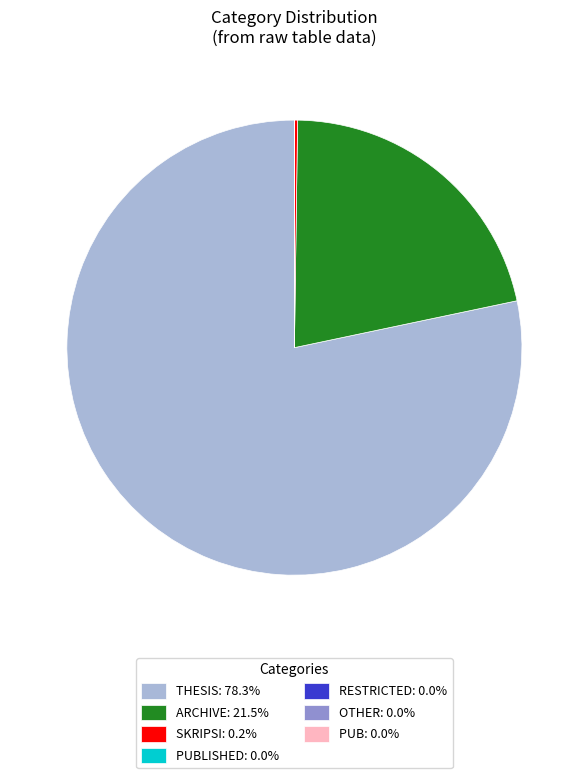

Combined, do THESIS: 78.3% and ARCHIVE: 21.5% account for over 50%?

Yes